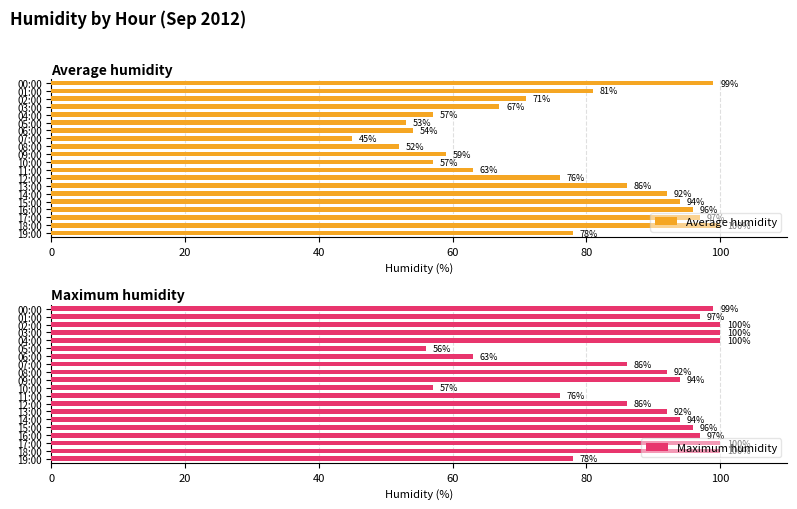

What is the average value of the Average humidity series?

74